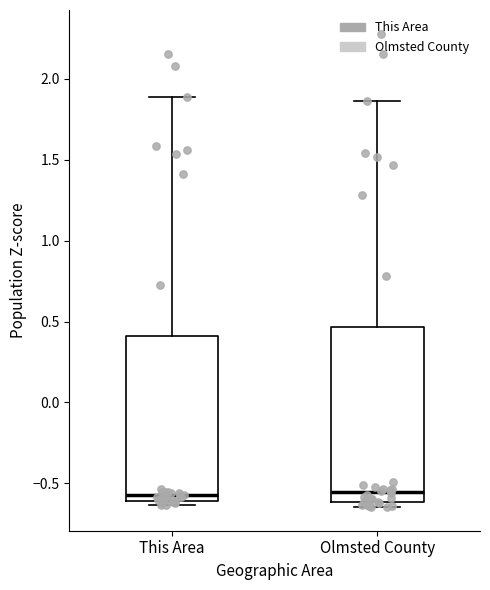

Where does the median line of the box for Olmsted County sit on the y-axis? The values are not printed on the chart, so give them approximately, as read against the axis.

-0.55